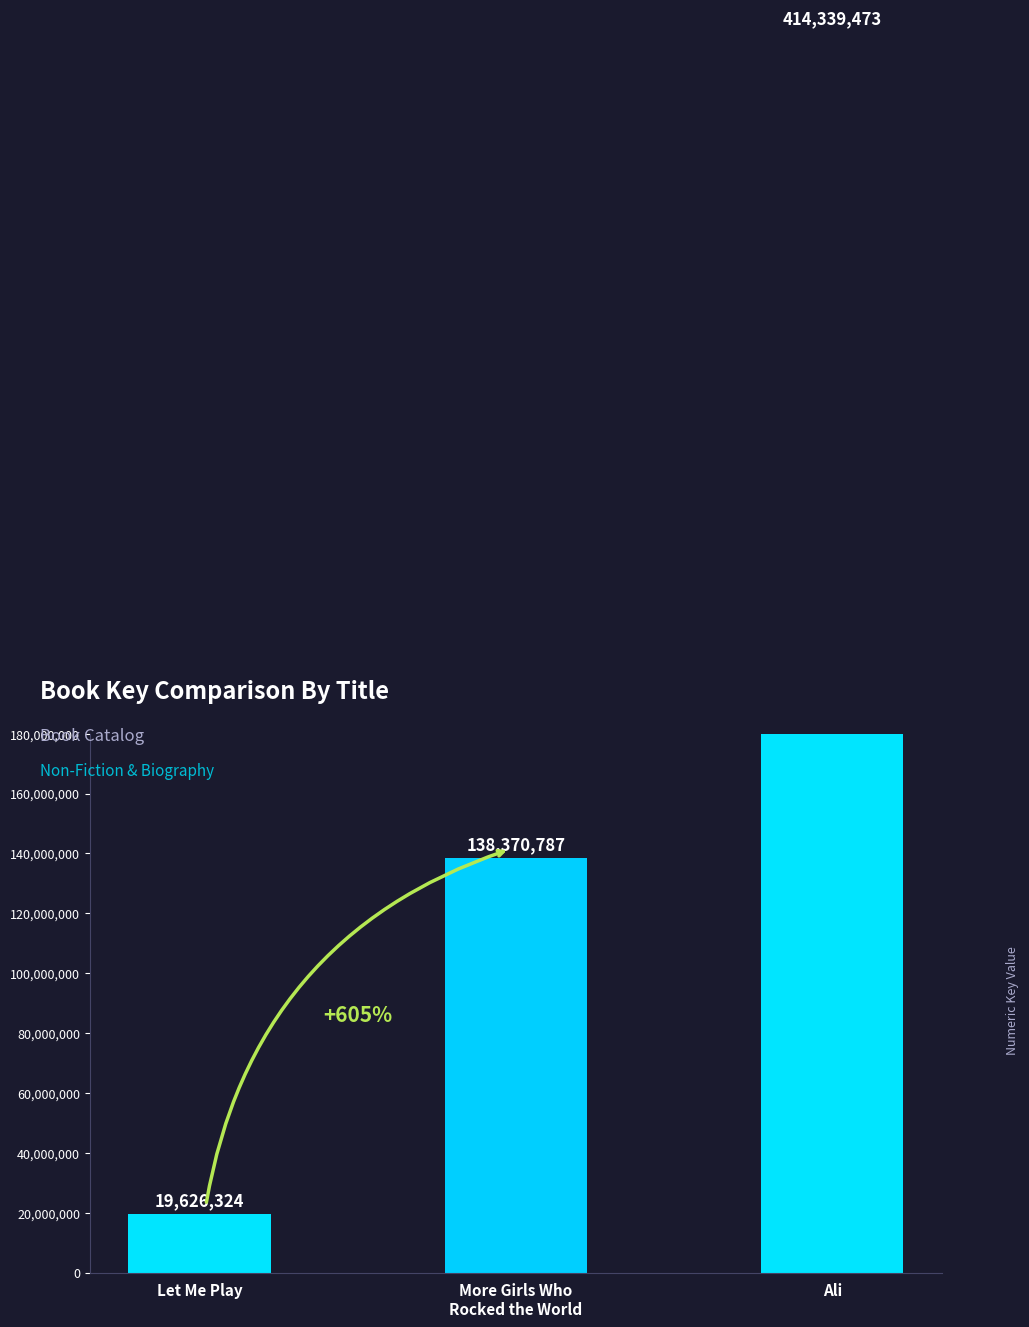

Reading left to right, extract all data points from this chart.

Let Me Play=19626324	More Girls Who Rocked the World=138370787	Ali=414339473